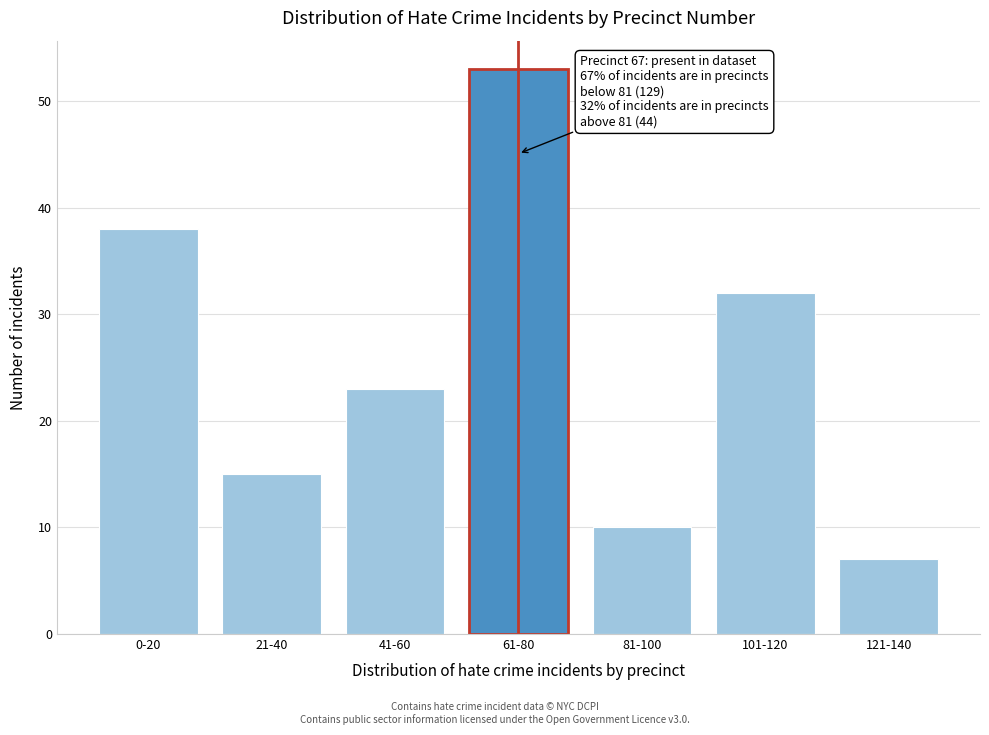

Reading left to right, what are all the values shown in this chart?

0-20=38	21-40=15	41-60=23	61-80=53	81-100=10	101-120=32	121-140=7